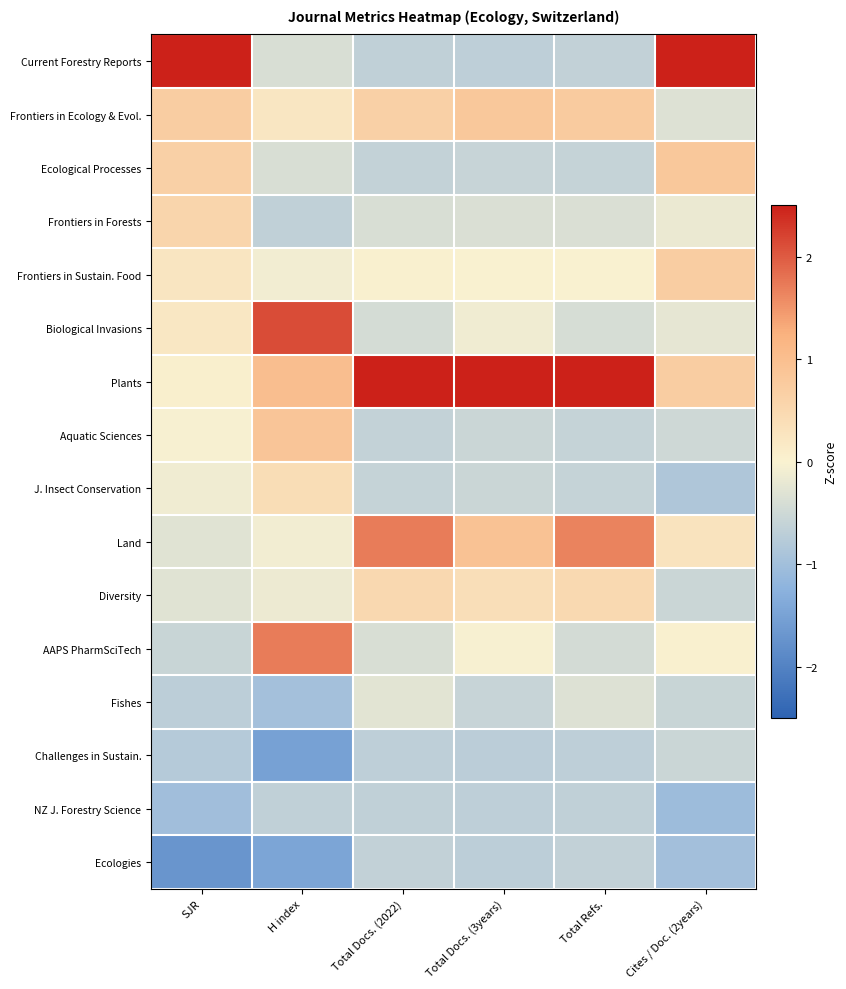

Reading right to left, extract all data points from this chart.

Current Forestry Reports: Cites / Doc. (2years)=2.5	Total Refs.=-0.6	Total Docs. (3years)=-0.7	Total Docs. (2022)=-0.7	H index=-0.4	SJR=2.5
Frontiers in Ecology & Evol.: Cites / Doc. (2years)=-0.3	Total Refs.=0.7	Total Docs. (3years)=0.8	Total Docs. (2022)=0.7	H index=0.2	SJR=0.7
Ecological Processes: Cites / Doc. (2years)=0.8	Total Refs.=-0.6	Total Docs. (3years)=-0.6	Total Docs. (2022)=-0.6	H index=-0.4	SJR=0.7
Frontiers in Forests: Cites / Doc. (2years)=-0.2	Total Refs.=-0.4	Total Docs. (3years)=-0.4	Total Docs. (2022)=-0.4	H index=-0.6	SJR=0.6
Frontiers in Sustain. Food: Cites / Doc. (2years)=0.7	Total Refs.=0.0	Total Docs. (3years)=0.0	Total Docs. (2022)=0.0	H index=-0.1	SJR=0.2
Biological Invasions: Cites / Doc. (2years)=-0.2	Total Refs.=-0.4	Total Docs. (3years)=-0.1	Total Docs. (2022)=-0.4	H index=2.1	SJR=0.2
Plants: Cites / Doc. (2years)=0.7	Total Refs.=2.5	Total Docs. (3years)=2.5	Total Docs. (2022)=2.5	H index=1.0	SJR=0.0
Aquatic Sciences: Cites / Doc. (2years)=-0.5	Total Refs.=-0.6	Total Docs. (3years)=-0.5	Total Docs. (2022)=-0.6	H index=0.9	SJR=-0.0
J. Insect Conservation: Cites / Doc. (2years)=-0.8	Total Refs.=-0.6	Total Docs. (3years)=-0.5	Total Docs. (2022)=-0.6	H index=0.4	SJR=-0.1
Land: Cites / Doc. (2years)=0.3	Total Refs.=1.7	Total Docs. (3years)=0.9	Total Docs. (2022)=1.7	H index=-0.1	SJR=-0.3
Diversity: Cites / Doc. (2years)=-0.5	Total Refs.=0.5	Total Docs. (3years)=0.4	Total Docs. (2022)=0.5	H index=-0.2	SJR=-0.3
AAPS PharmSciTech: Cites / Doc. (2years)=0.0	Total Refs.=-0.4	Total Docs. (3years)=-0.0	Total Docs. (2022)=-0.4	H index=1.7	SJR=-0.5
Fishes: Cites / Doc. (2years)=-0.6	Total Refs.=-0.3	Total Docs. (3years)=-0.6	Total Docs. (2022)=-0.3	H index=-1.0	SJR=-0.7
Challenges in Sustain.: Cites / Doc. (2years)=-0.5	Total Refs.=-0.7	Total Docs. (3years)=-0.7	Total Docs. (2022)=-0.7	H index=-1.5	SJR=-0.8
NZ J. Forestry Science: Cites / Doc. (2years)=-1.0	Total Refs.=-0.6	Total Docs. (3years)=-0.7	Total Docs. (2022)=-0.7	H index=-0.6	SJR=-1.0
Ecologies: Cites / Doc. (2years)=-1.0	Total Refs.=-0.6	Total Docs. (3years)=-0.7	Total Docs. (2022)=-0.6	H index=-1.5	SJR=-1.7